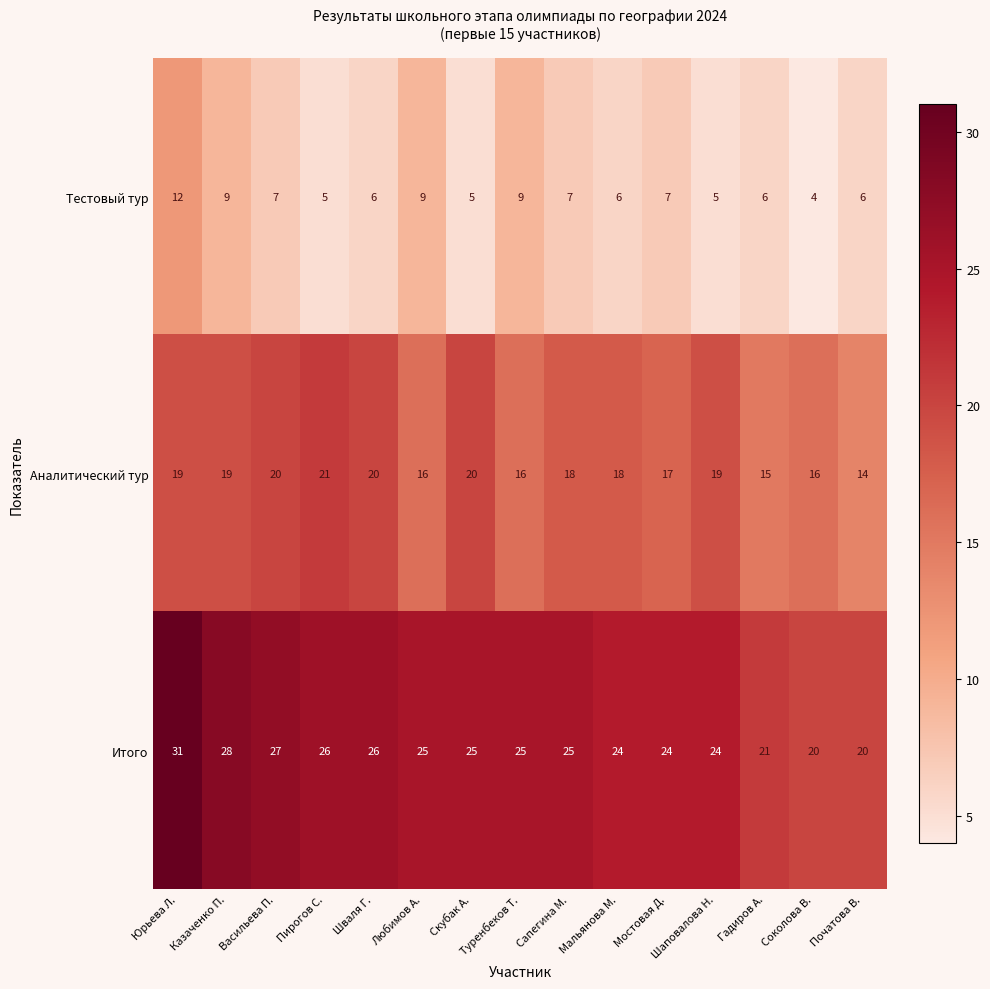

Where does the Итого series first go above 25?

Юрьева Л.